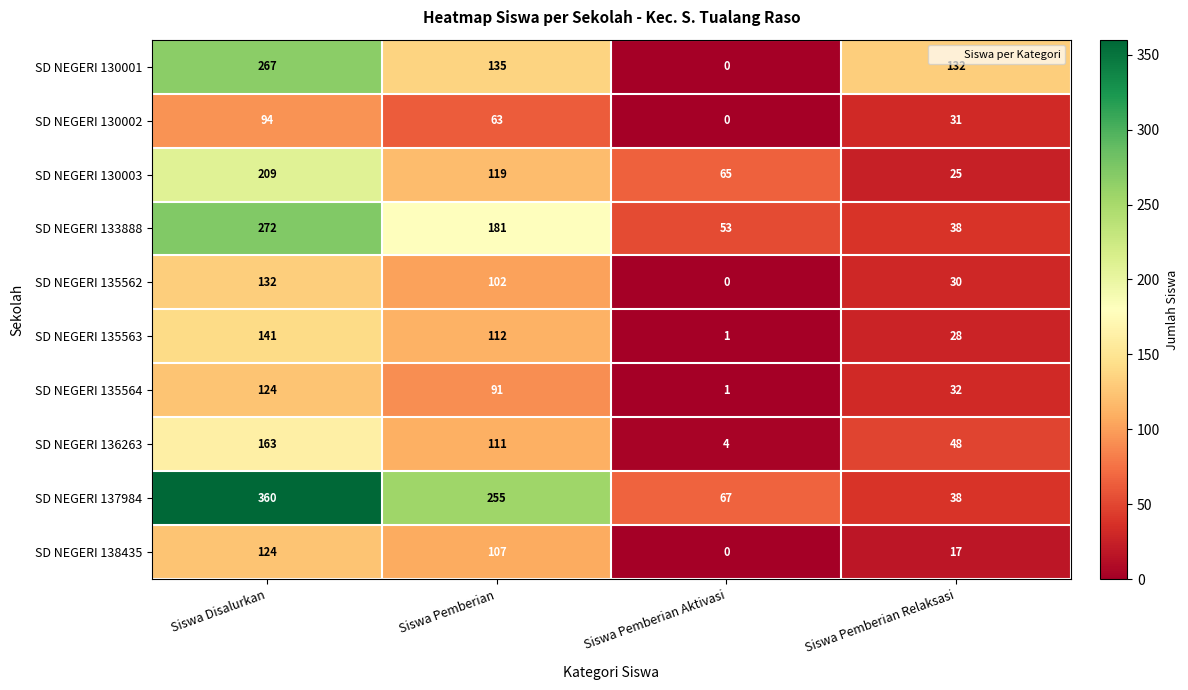

Where is SD NEGERI 130001 nearest to the value 133?

Siswa Pemberian Relaksasi